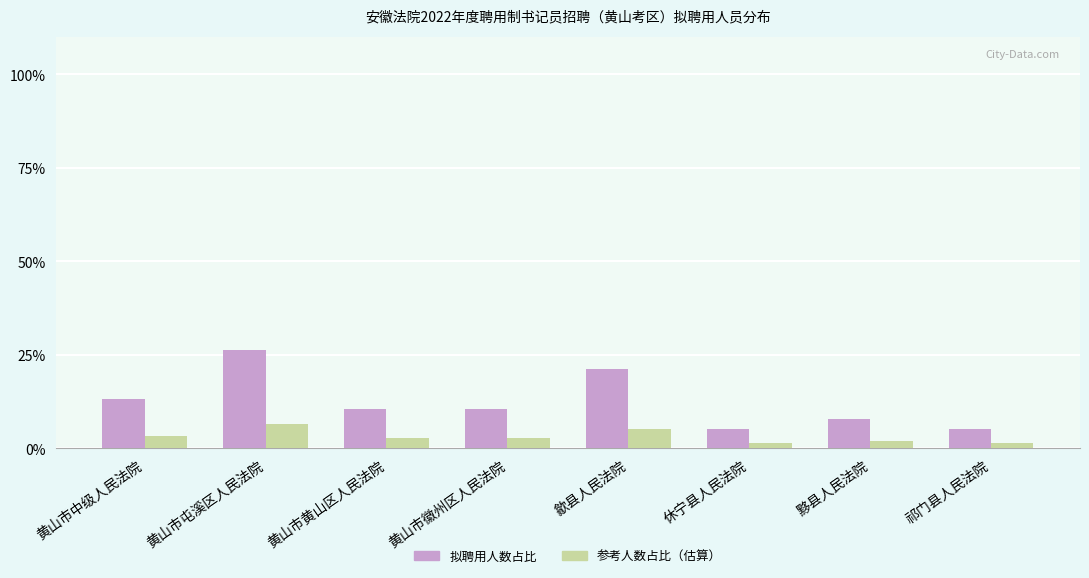

How many values in the 拟聘用人数占比 series exceed 10?

5